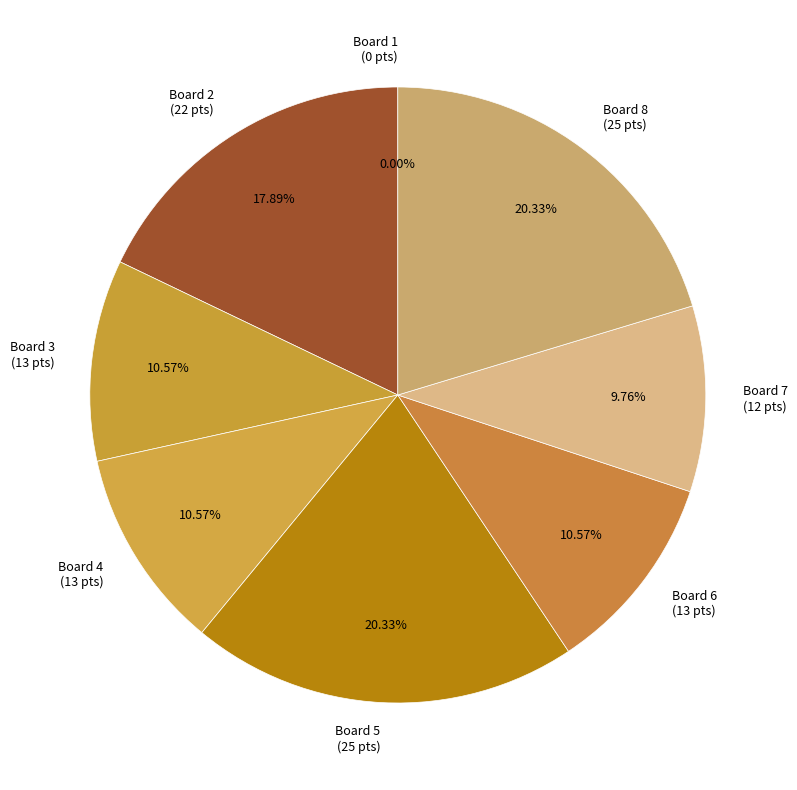

Is there a majority slice in this chart?

No